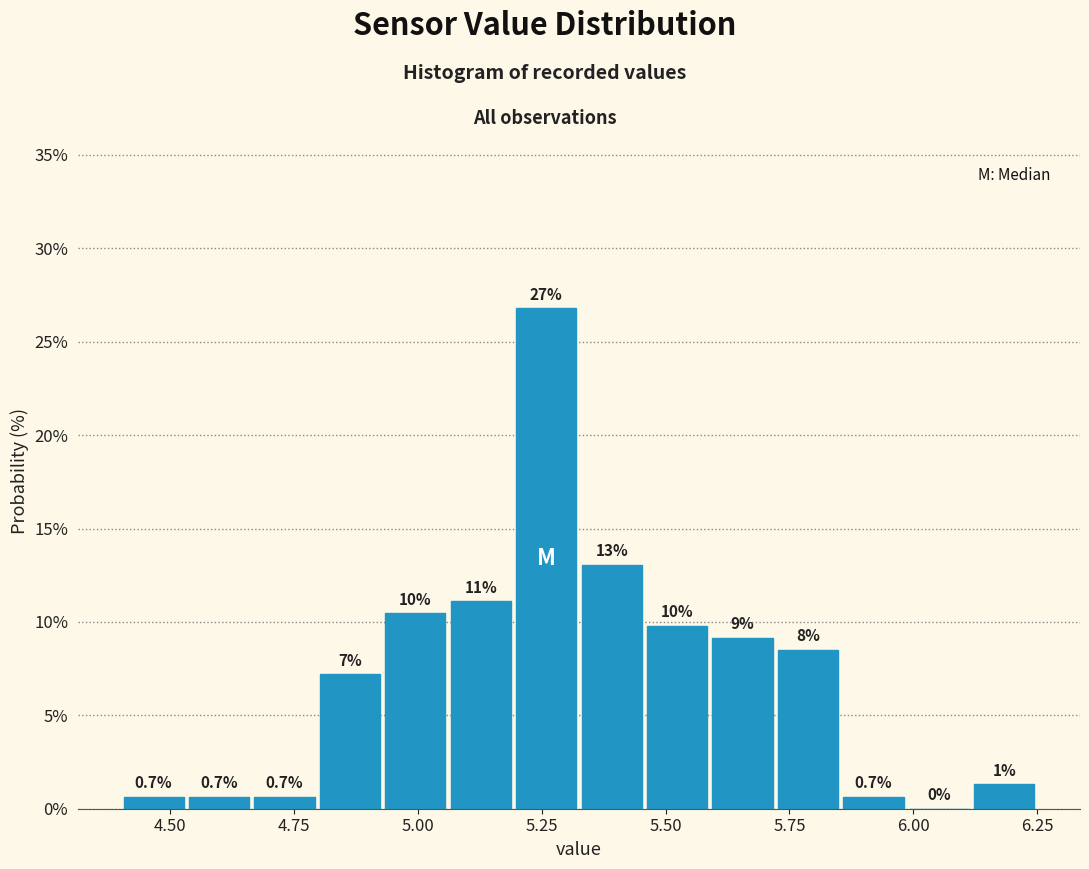

Read against the x-axis, roughly where is the centre of the tallest bar?

5.25